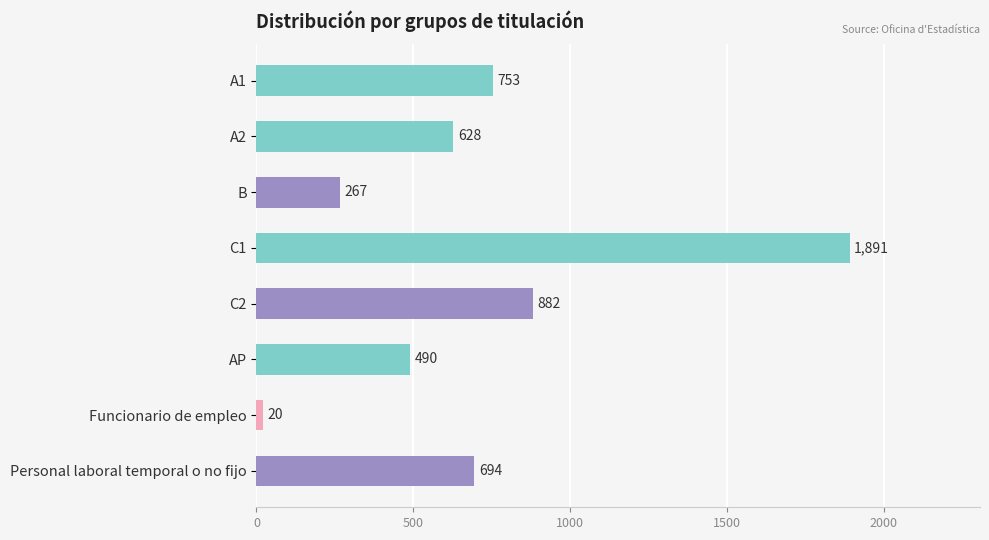

What is the minimum value shown in the chart?

20